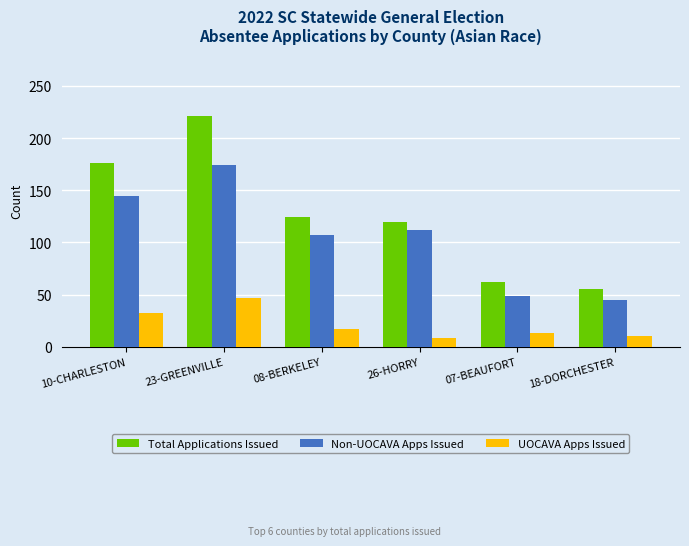

What is the difference between the highest and lowest values at 26-HORRY?

112